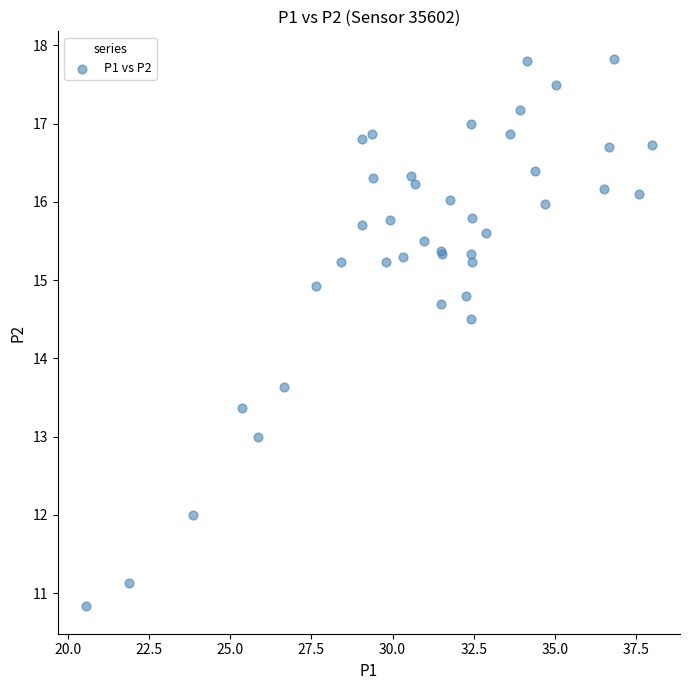

What Y value in the scatter plot is closest to 14?

13.6